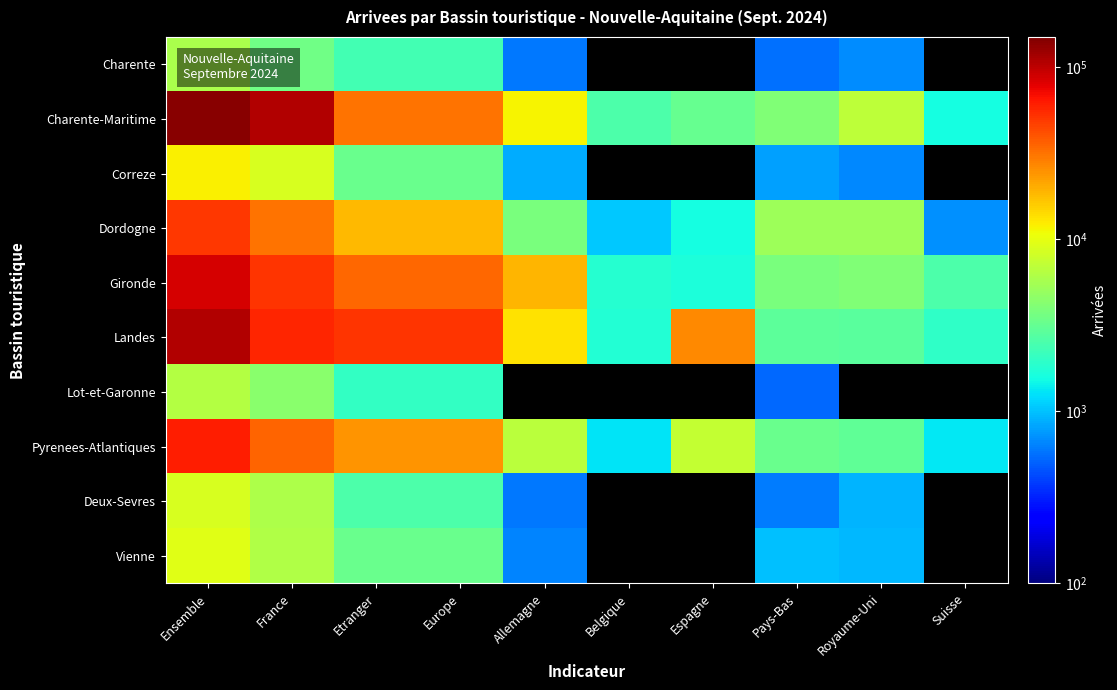

Between France and Belgique, which series saw the biggest shift?

Charente-Maritime